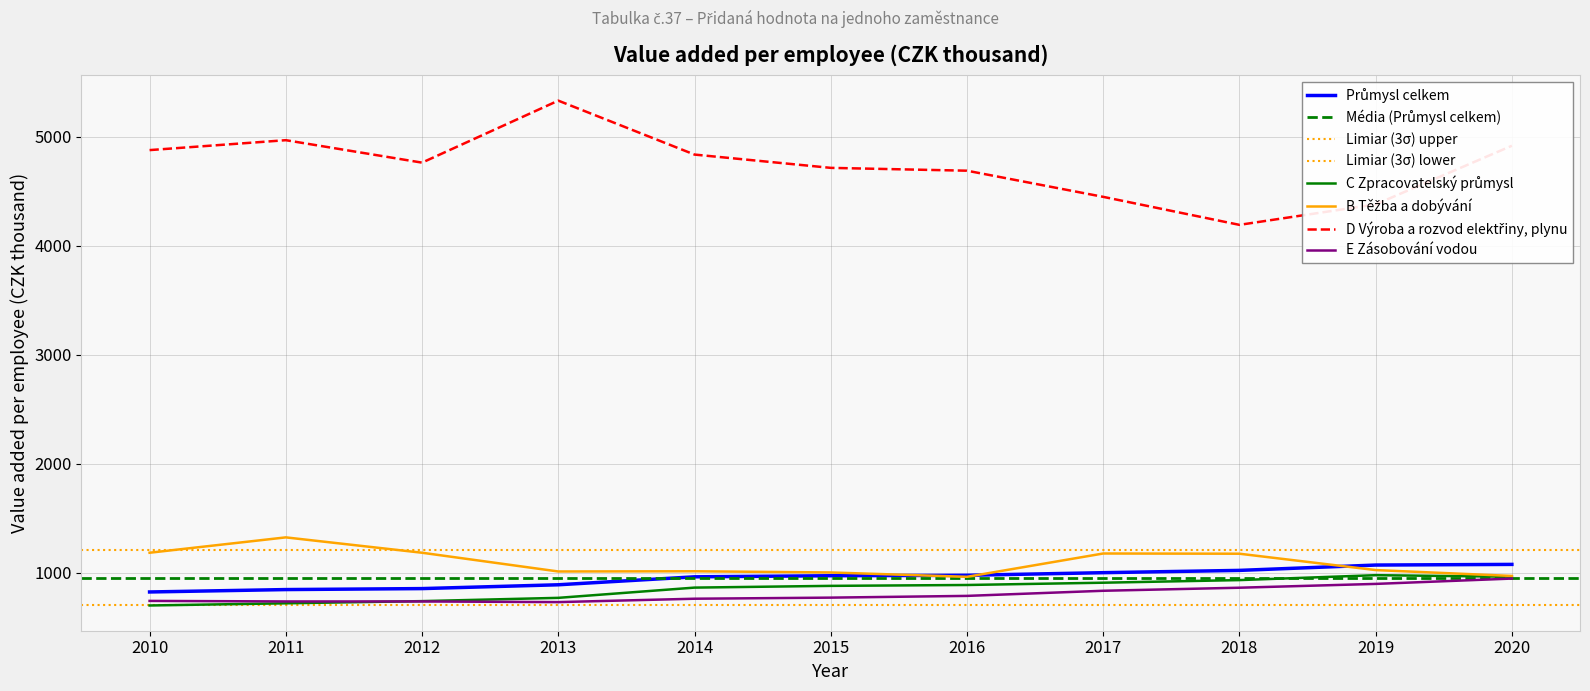

True or false: E Zásobování vodou and D Výroba a rozvod elektřiny, plynu cross at least once.

False